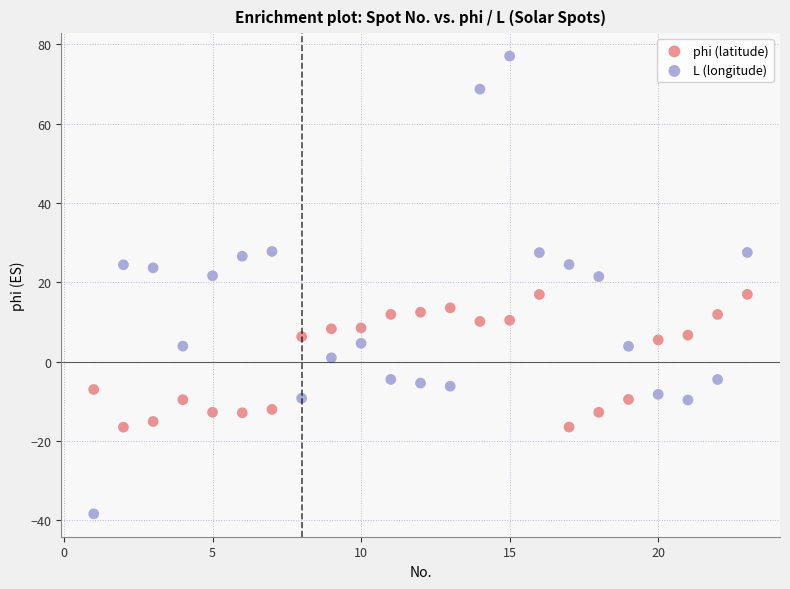

Which series has the widest spread of Y values?

L (longitude)